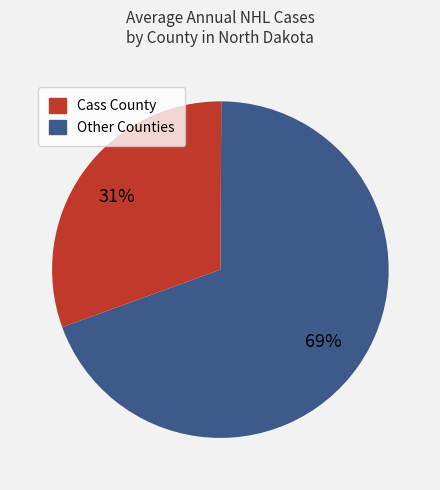

How many segments does this pie chart have?

2